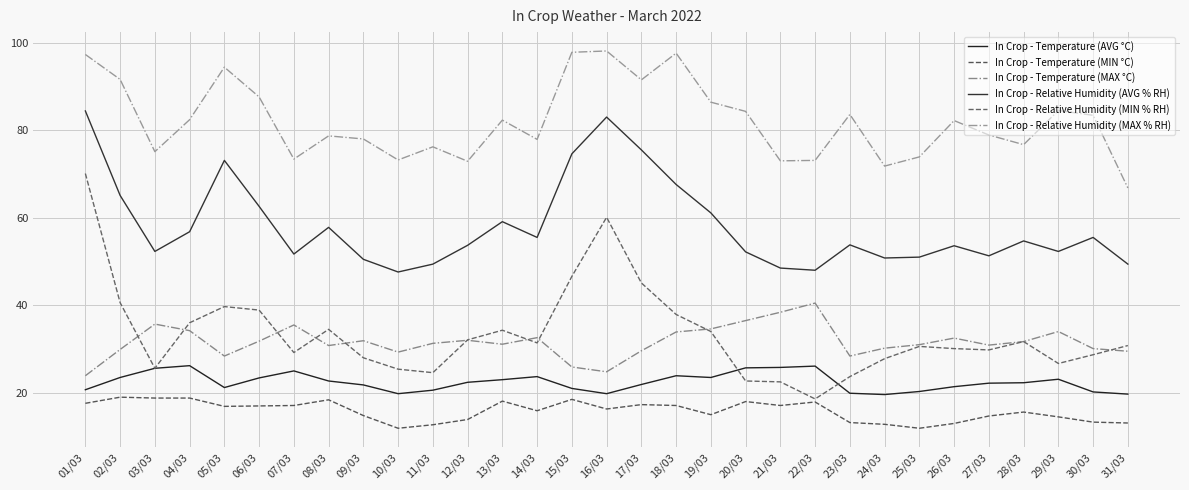

At which label does In Crop - Temperature (AVG °C) first exceed 22?

02/03